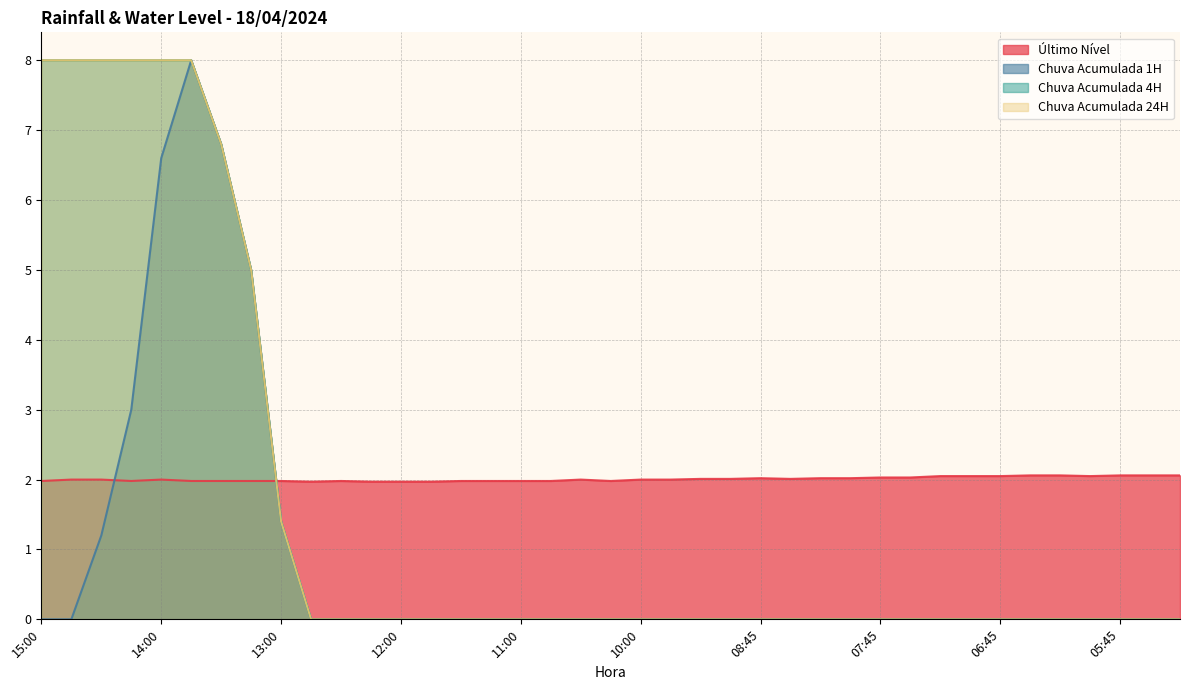

Between 10:45 and 05:15, which is larger?

05:15